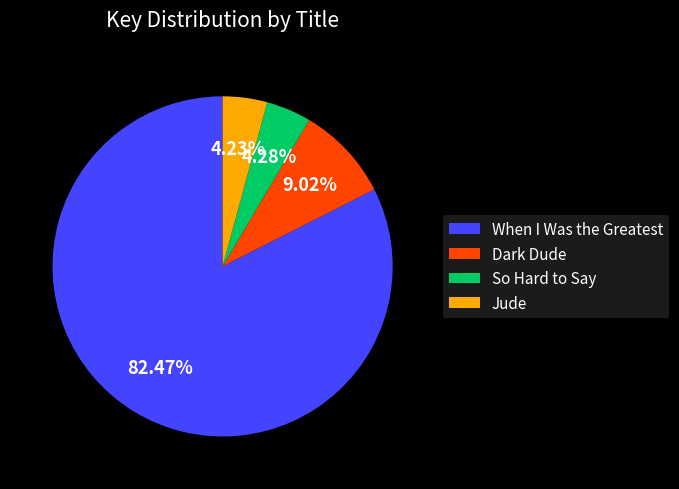

Approximately how many times larger is the value at So Hard to Say compared to Dark Dude?

0.5